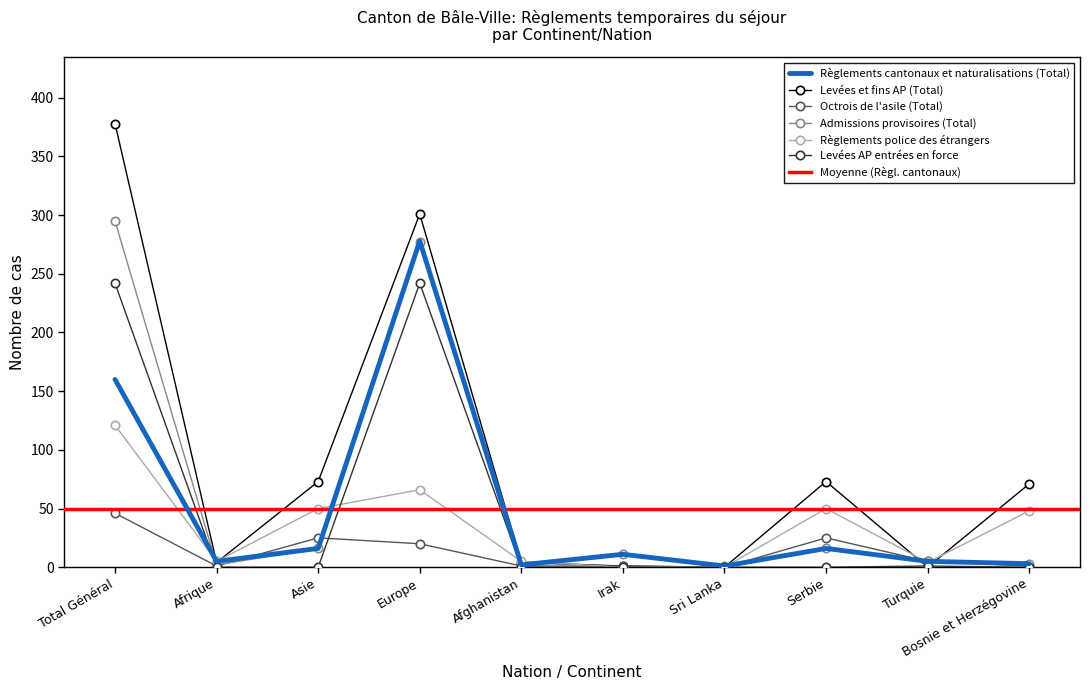

Is this an area chart (filled region under the line)?

No